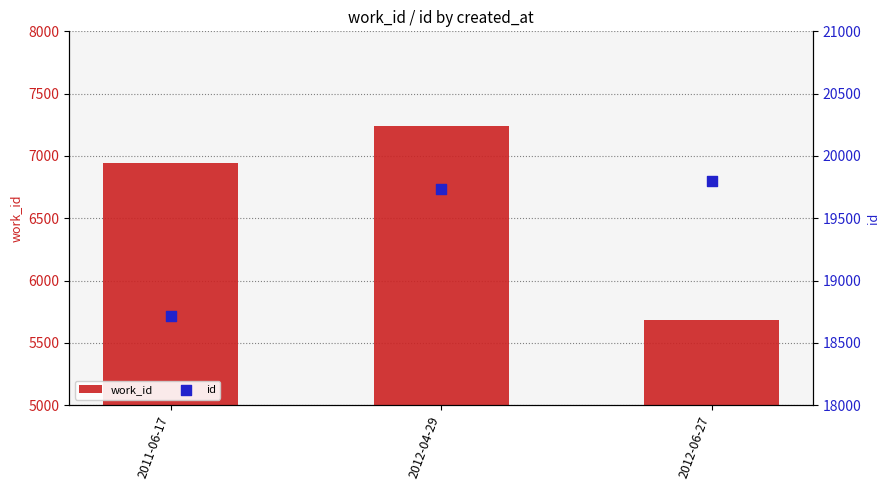

Which series reaches the maximum Y coordinate?

id